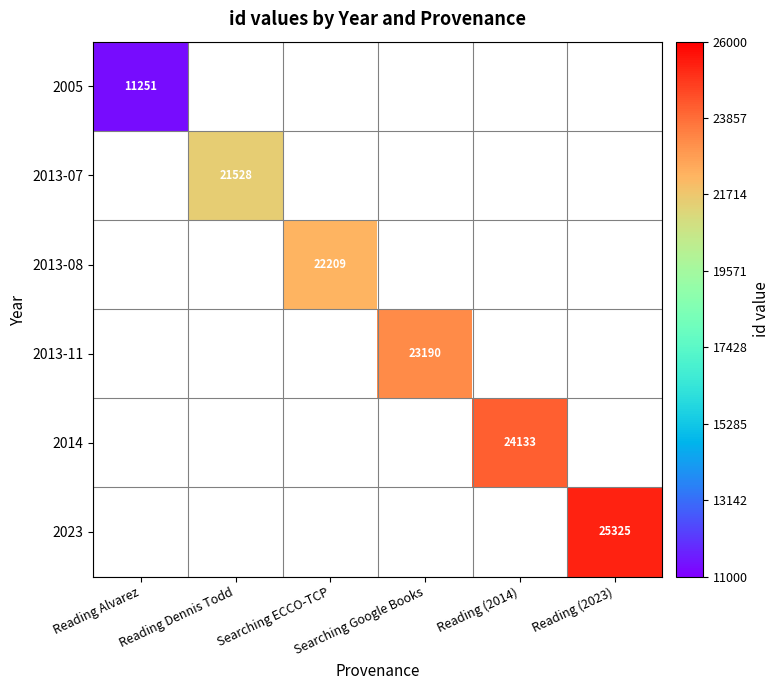

Which category has the highest value across all series?

Reading (2023)